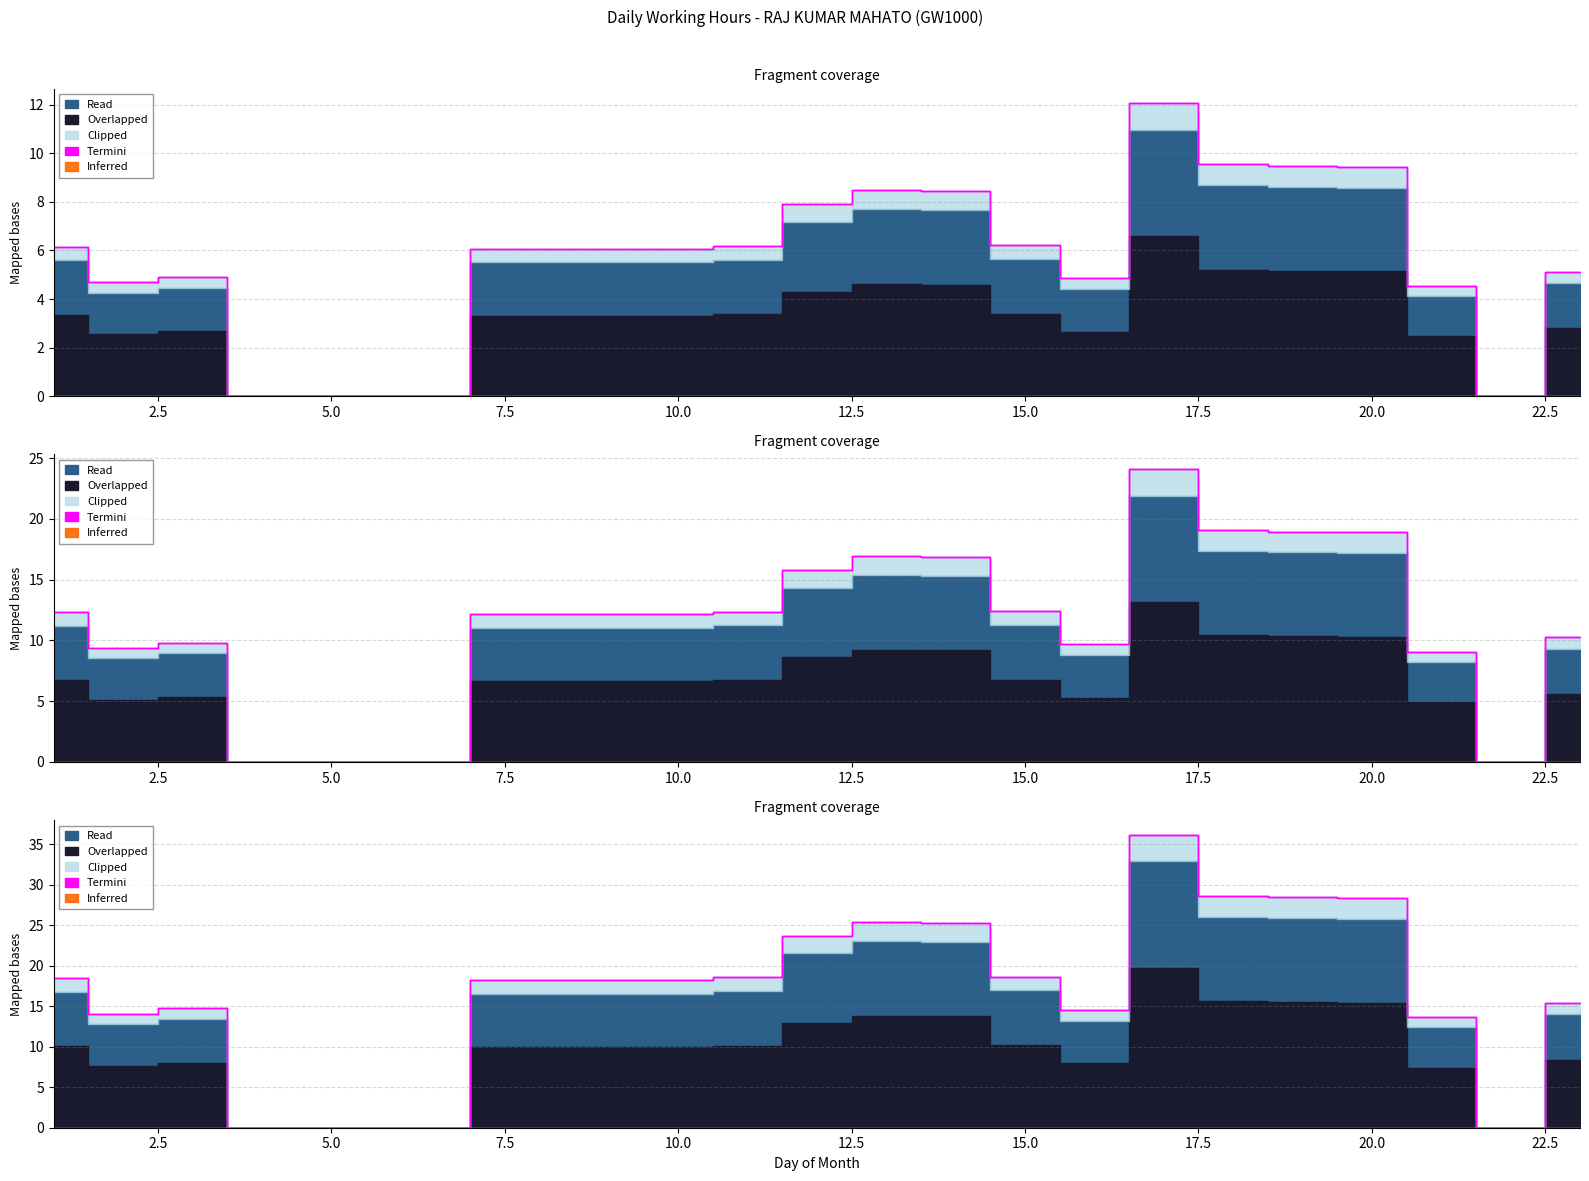

At which category is the sum across all series the highest?

17